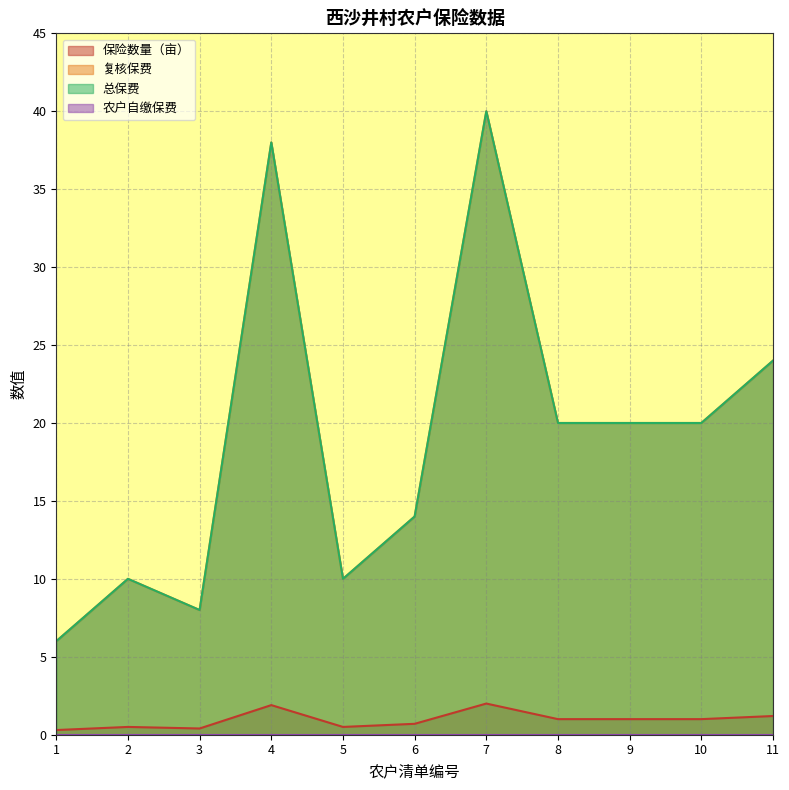

What is the sum of the 总保费 values at 1 and 7?

46.0